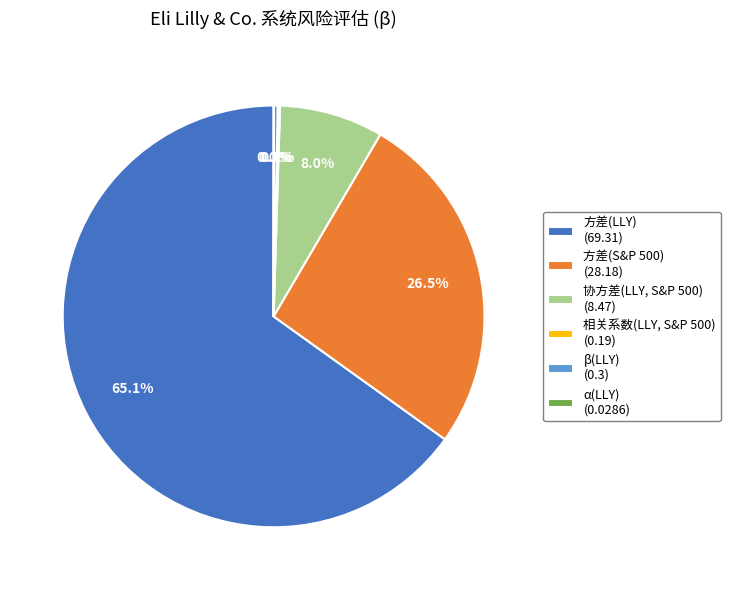

Approximately how many times larger is the value at 方差(S&P 500) (28.18) compared to 协方差(LLY, S&P 500) (8.47)?

3.3